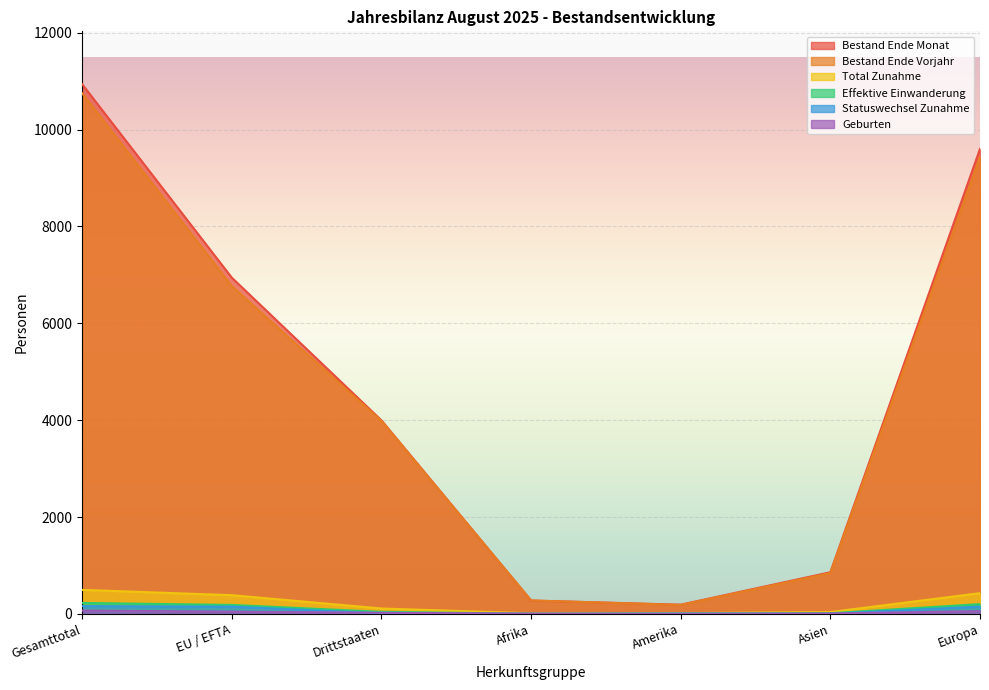

What is the sum of the Effektive Einwanderung values at Europa and EU / EFTA?

384